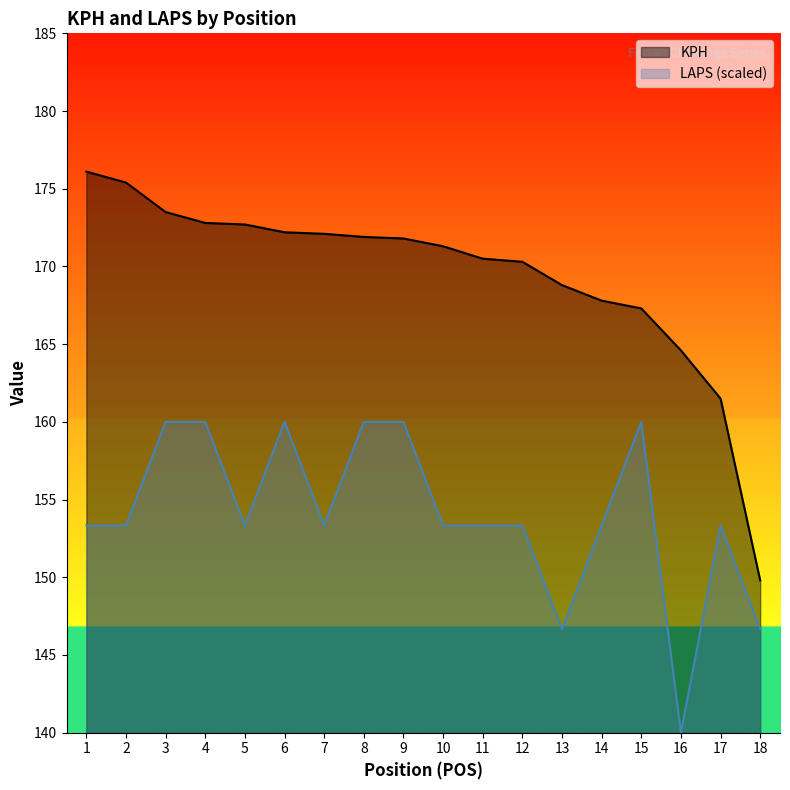

How many series are shown in this chart?

2